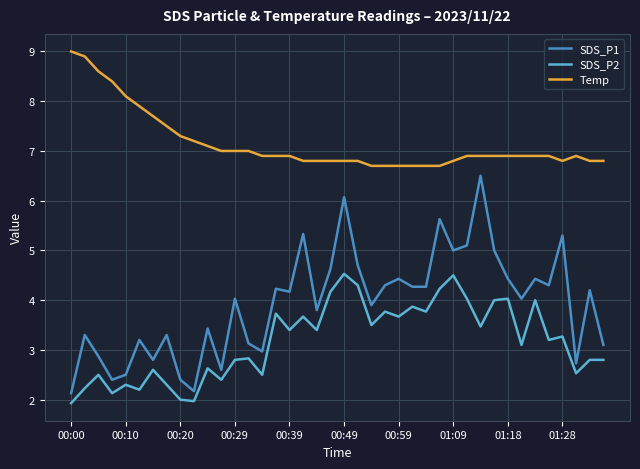

Which series has the largest range (max minus min)?

SDS_P1